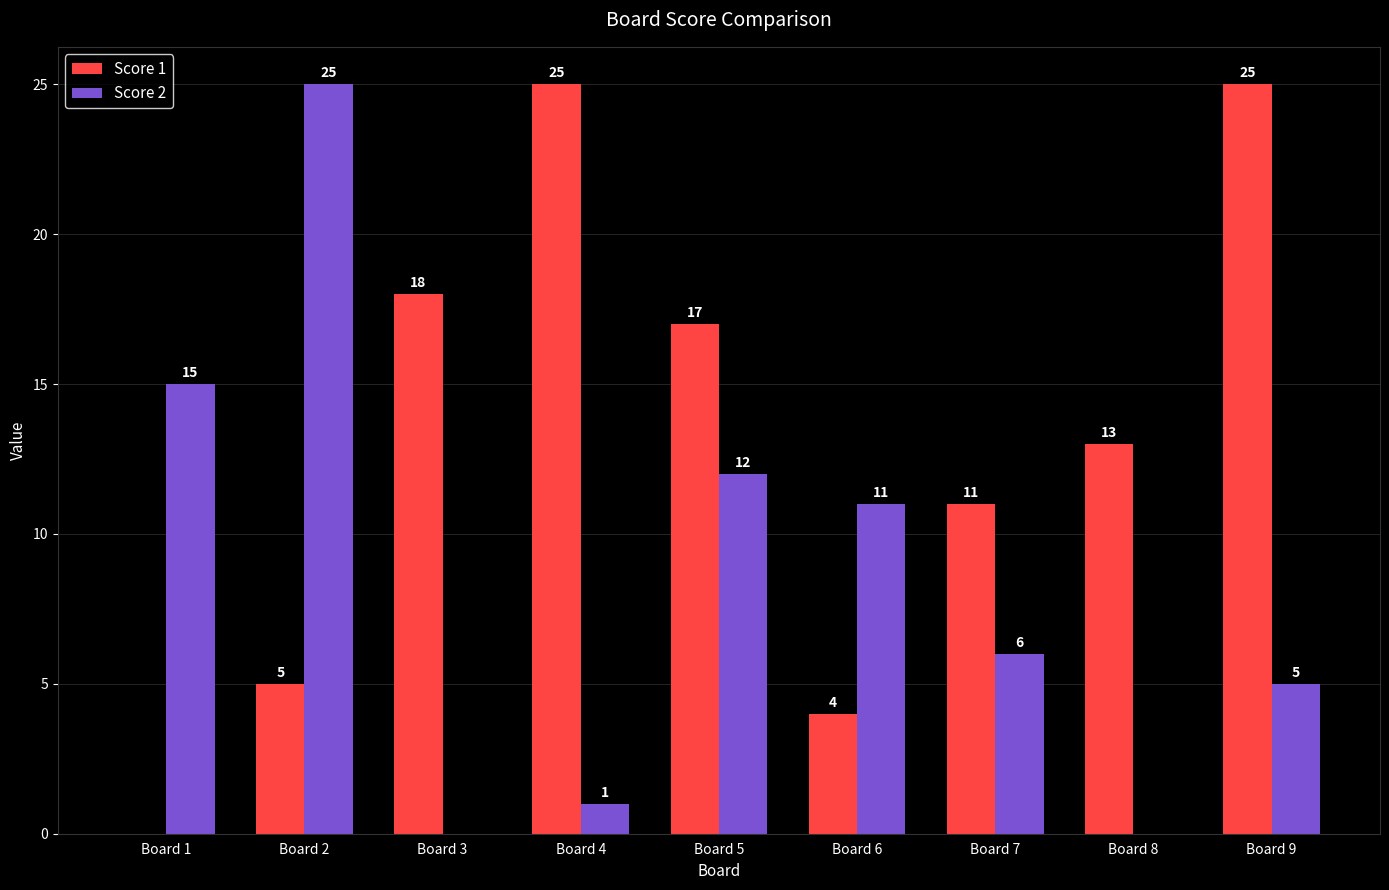

Where does the Score 2 series first go above 6?

Board 1